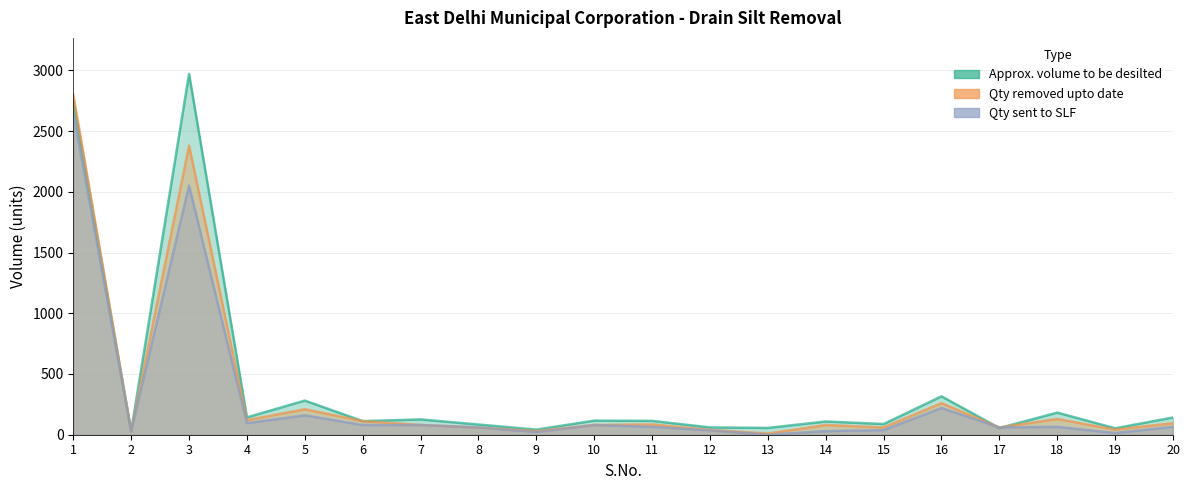

Does the chart display data point markers on the line(s)?

No